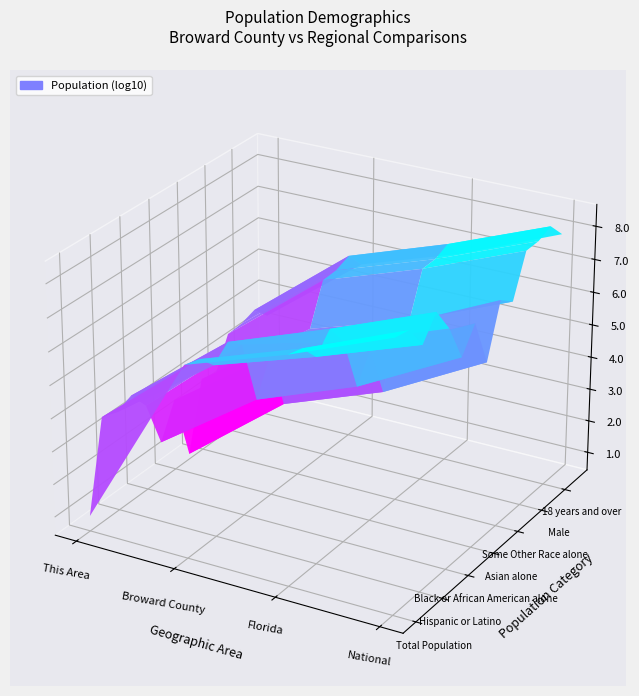

Reading left to right, extract all data points from this chart.

Total Population: 7	1748066	18801310	308745538
Not Hispanic or Latino: 4256	1309819	14577504	258267944
Hispanic or Latino: 2889	438247	4223806	50477594
White alone: 4734	1102231	14109162	223553265
Black or African American alone: 1150	467519	2999862	38929319
American Indian and Alaska Native: 39	5065	71458	2932248
Asian alone: 419	56795	454821	14674252
Native Hawaiian and Other Pacific: 3	911	12286	540013
Some Other Race alone: 485	64694	681144	19107368
Two or More Races: 315	50851	472577	9009073
Male: 3428	846571	9189355	151781326
Female: 3717	901495	9611955	156964212
18 years and over: 5327	1356717	14799219	234564071
Under 18 years: 1818	391349	4002091	74181467